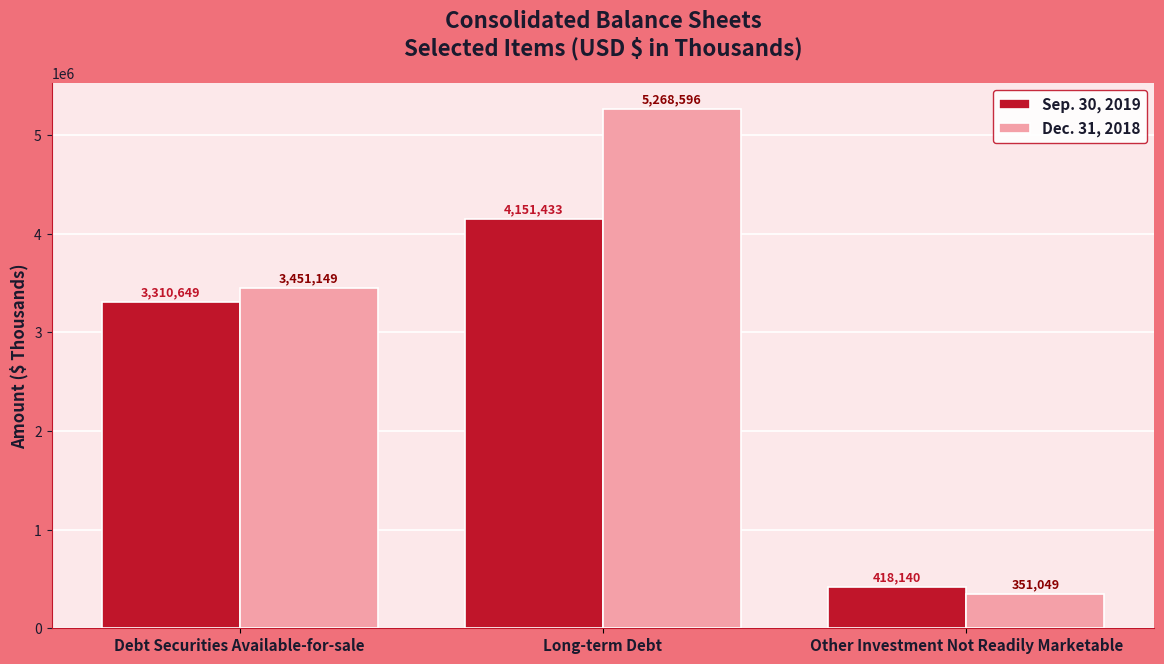

What is the label of the 2nd bar from the left?

Long-term Debt